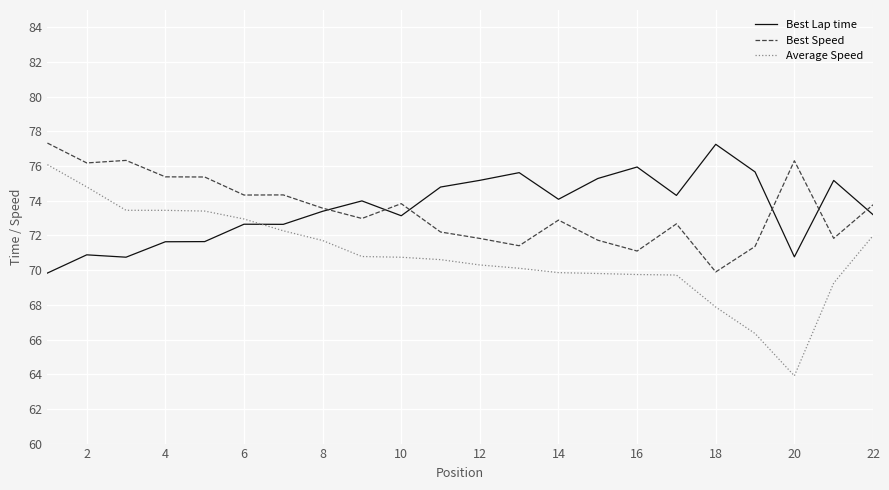

Which series ends up on top after the final intersection of Best Lap time and Average Speed?

Best Lap time